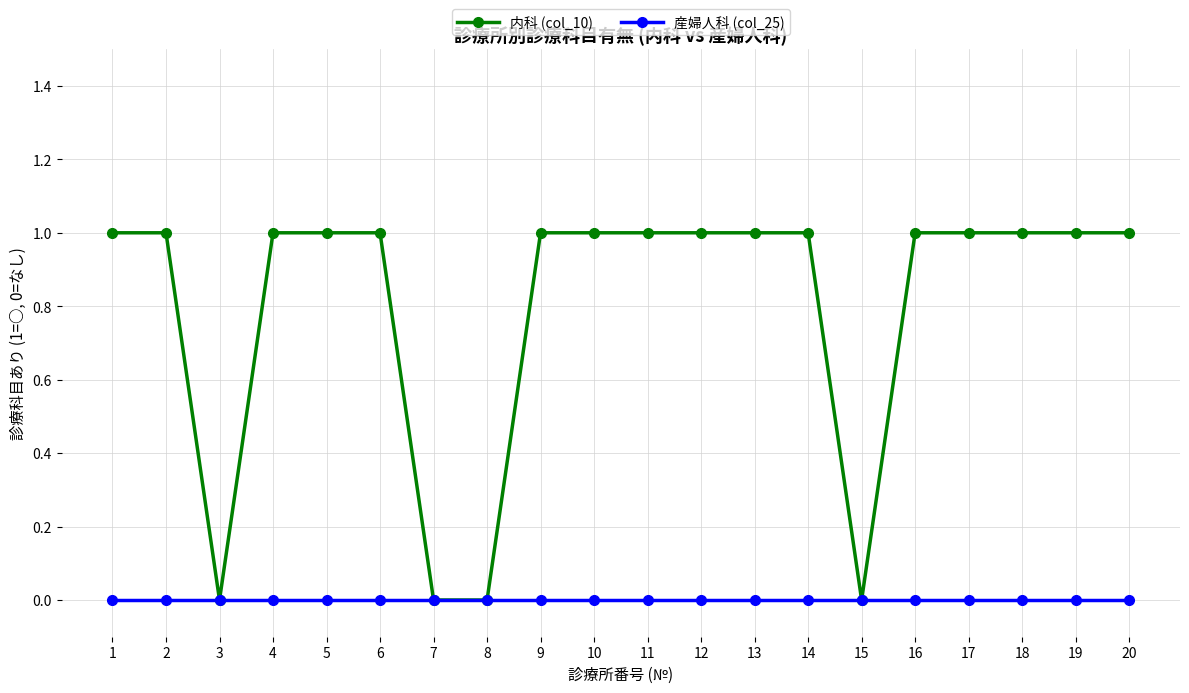

What is the difference between the second highest and minimum values in the 内科 (col_10) series?

1